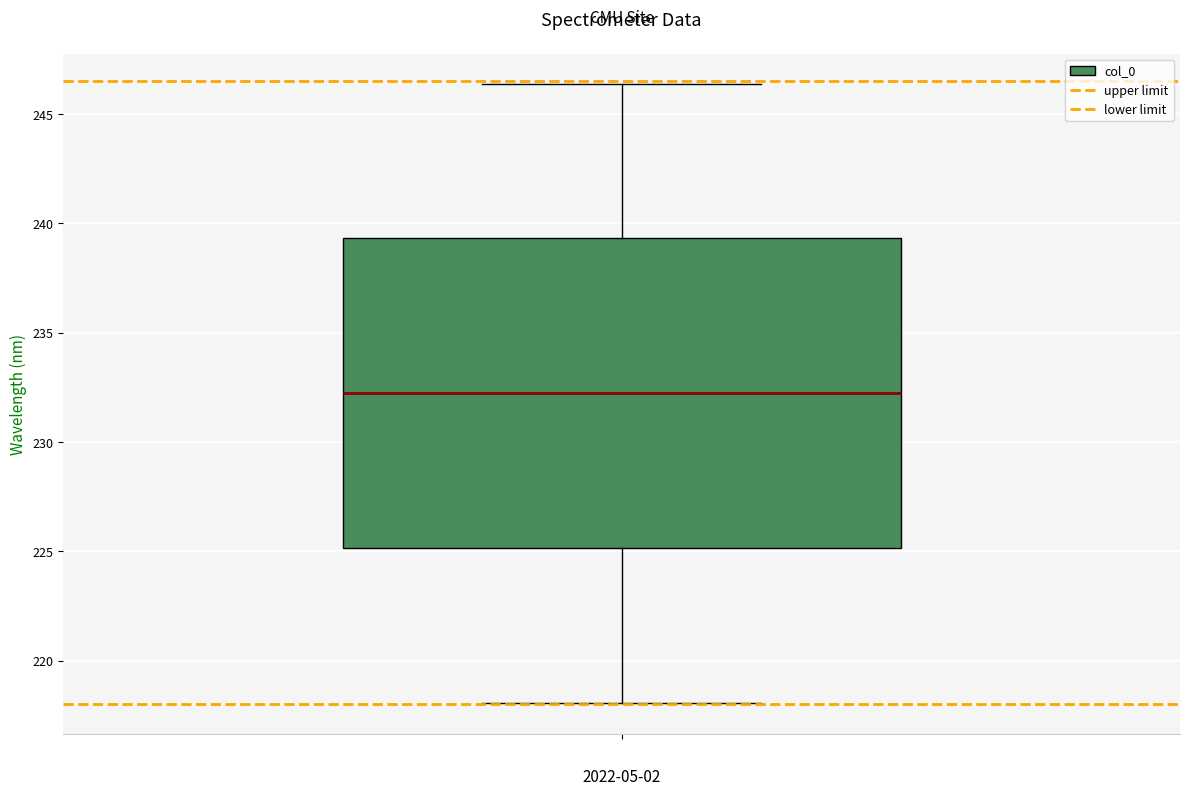

Where is the lower edge of the box on the y-axis? The values are not printed on the chart, so give them approximately, as read against the axis.

225.0